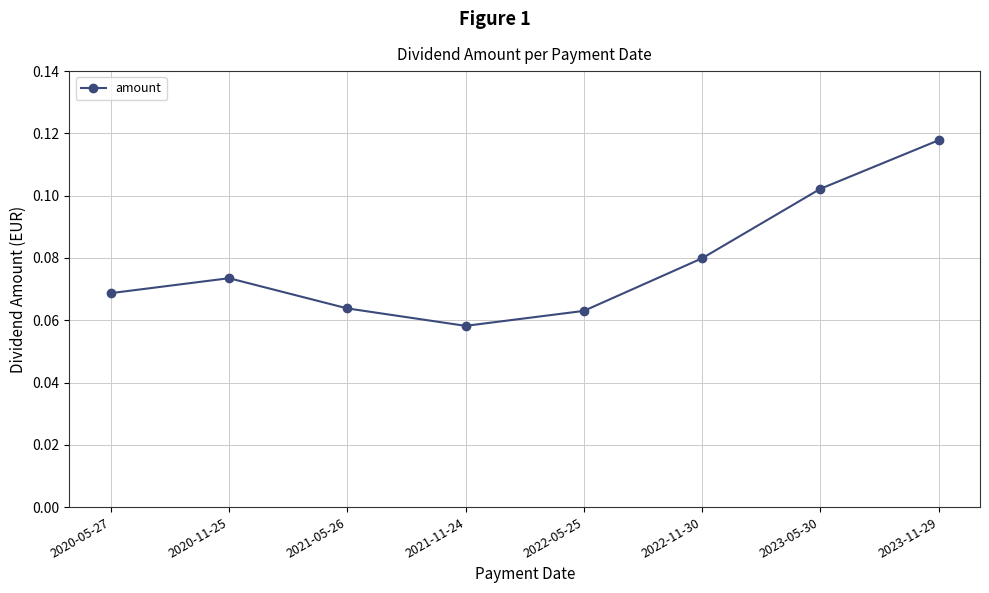

How many lines are shown in the chart?

1